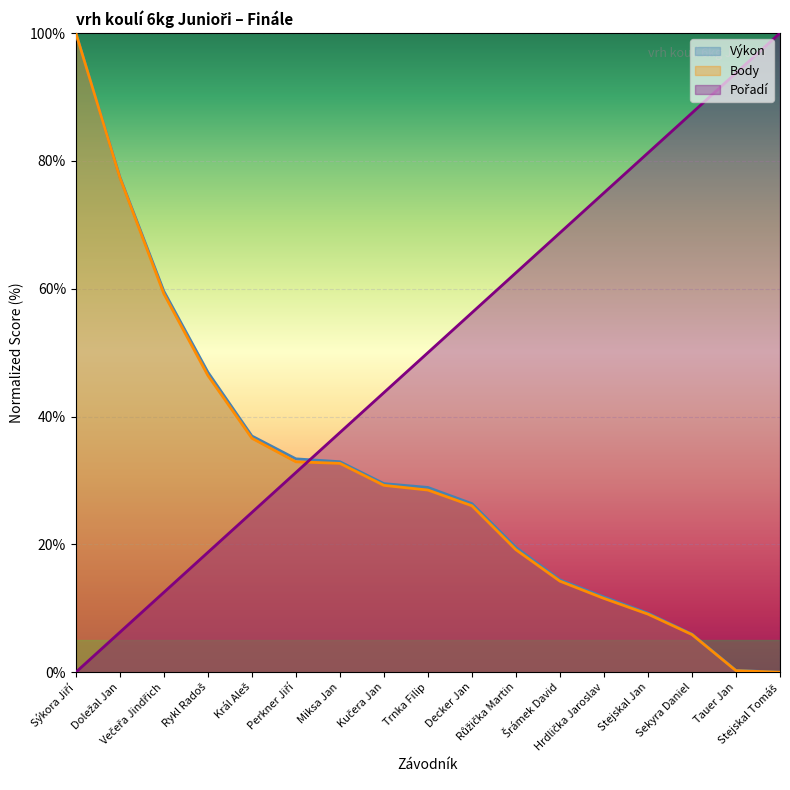

Which series has the largest total across all categories?

Pořadí